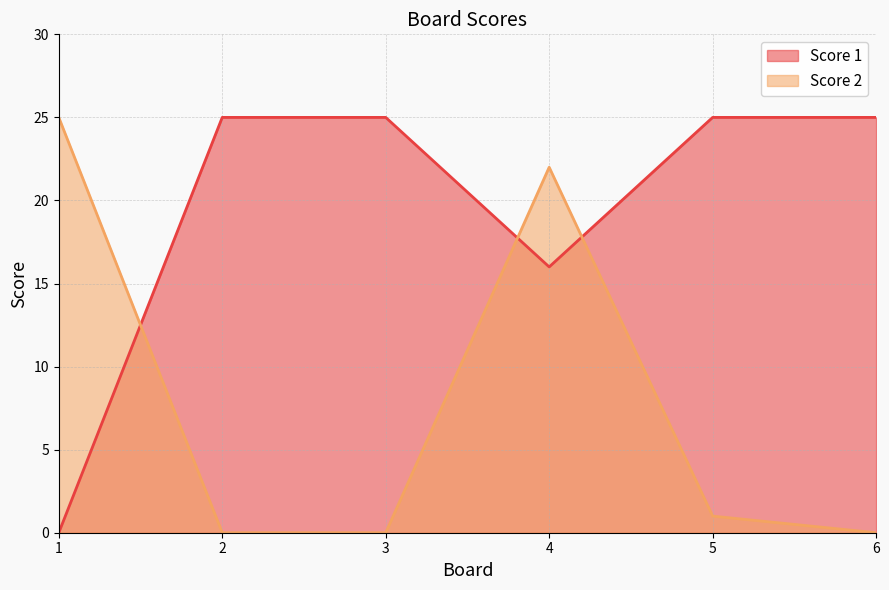

How many values in the Score 2 series are below 1?

3